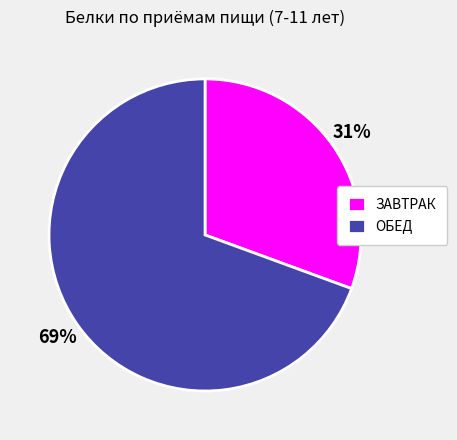

What is the largest slice in the pie chart?

ОБЕД